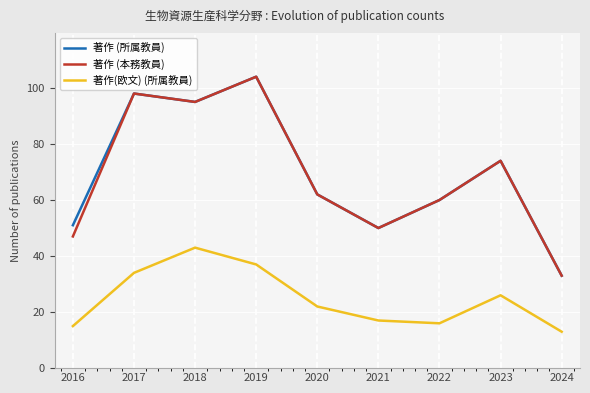

In 著作(欧文) (所属教員), how many points are lower than both neighbors (excluding endpoints)?

1